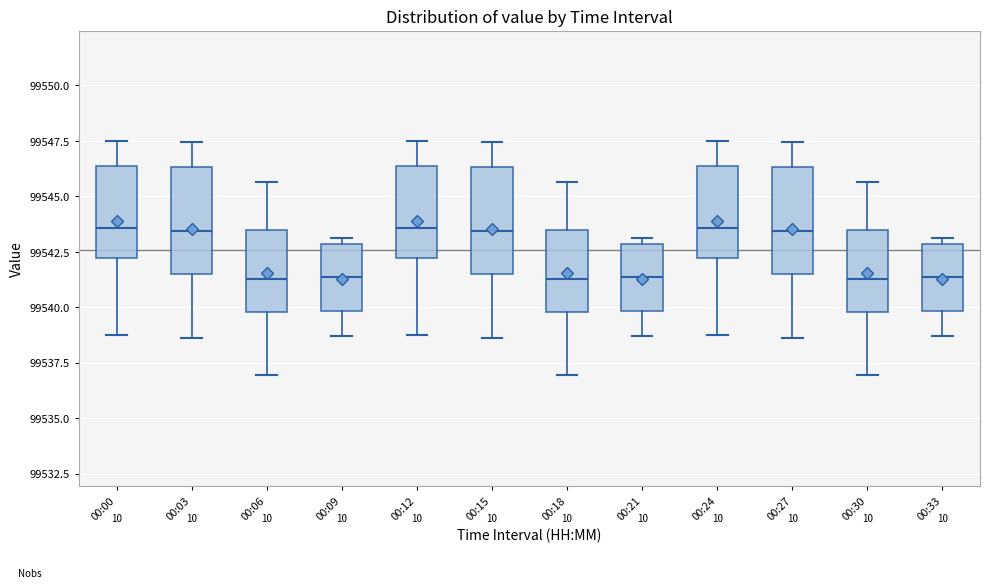

Where is the lower edge of the box for 00:00 on the y-axis? The values are not printed on the chart, so give them approximately, as read against the axis.

99542.0